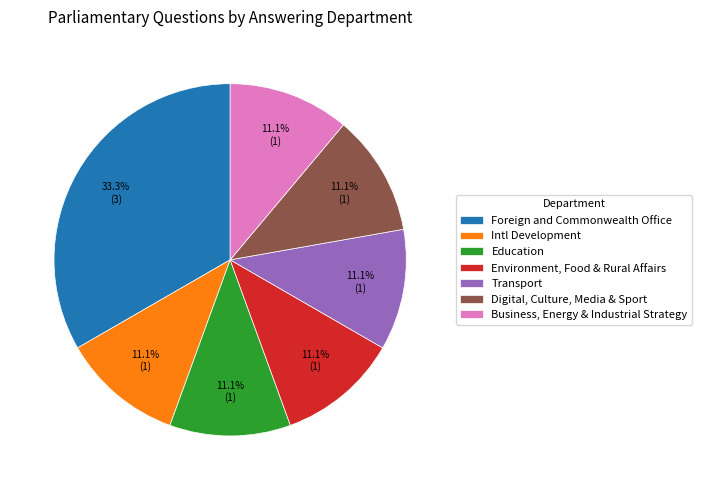

Which category has the biggest portion of the pie?

Foreign and Commonwealth Office